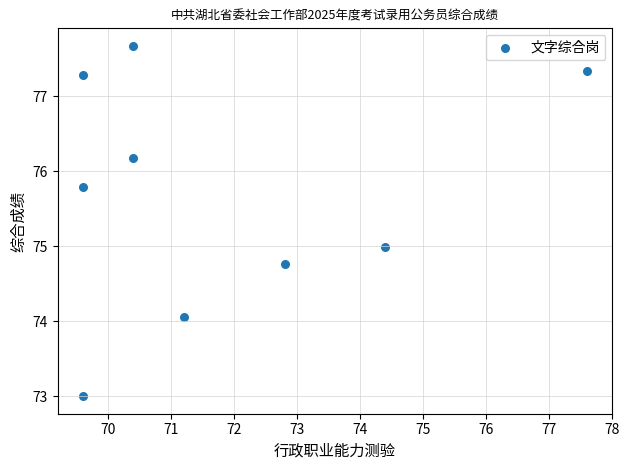

What is the average Y value?

75.7